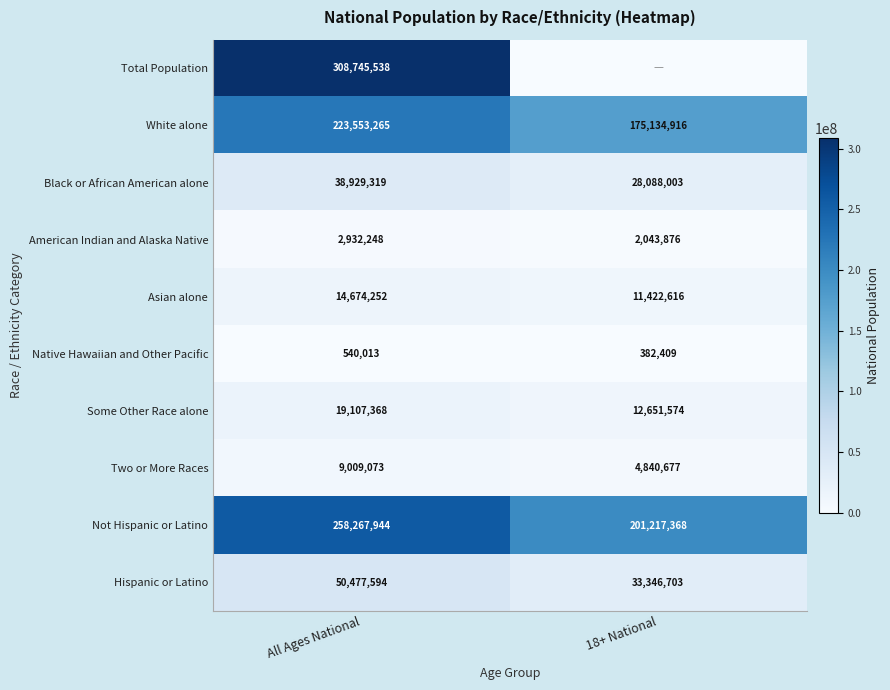

What is the total value across all series at 18+ National?

469128142